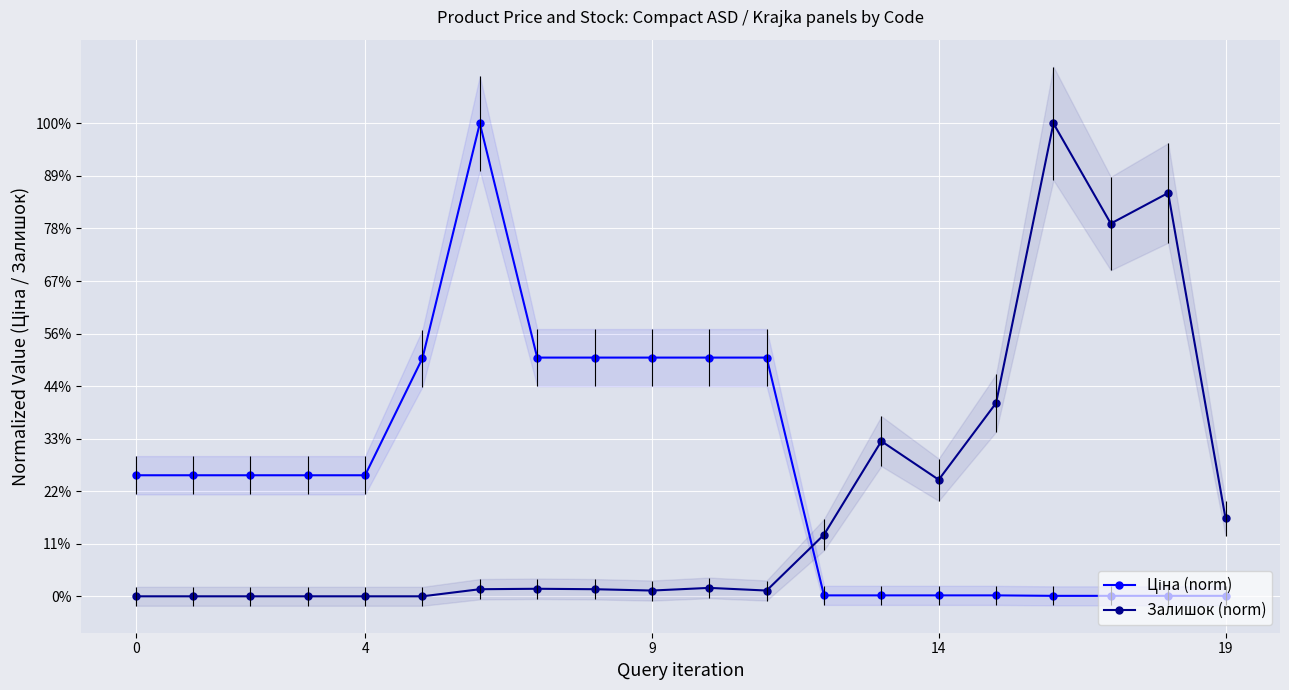

Reading left to right, extract all data points from this chart.

Ціна (norm): 0.3	0.3	0.3	0.3	0.3	0.5	1.0	0.5	0.5	0.5	0.5	0.5	0.0	0.0	0.0	0.0	0.0	0.0	0.0	0.0
Залишок (norm): 0.0	0.0	0.0	0.0	0.0	0.0	0.0	0.0	0.0	0.0	0.0	0.0	0.1	0.3	0.2	0.4	1.0	0.8	0.9	0.2